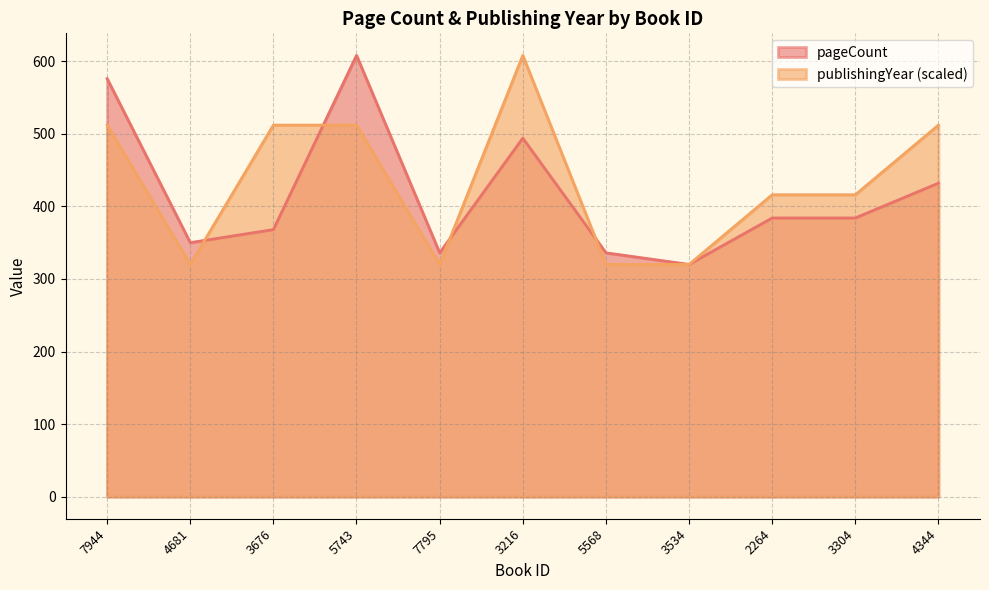

What is the maximum value for publishingYear?

608.0